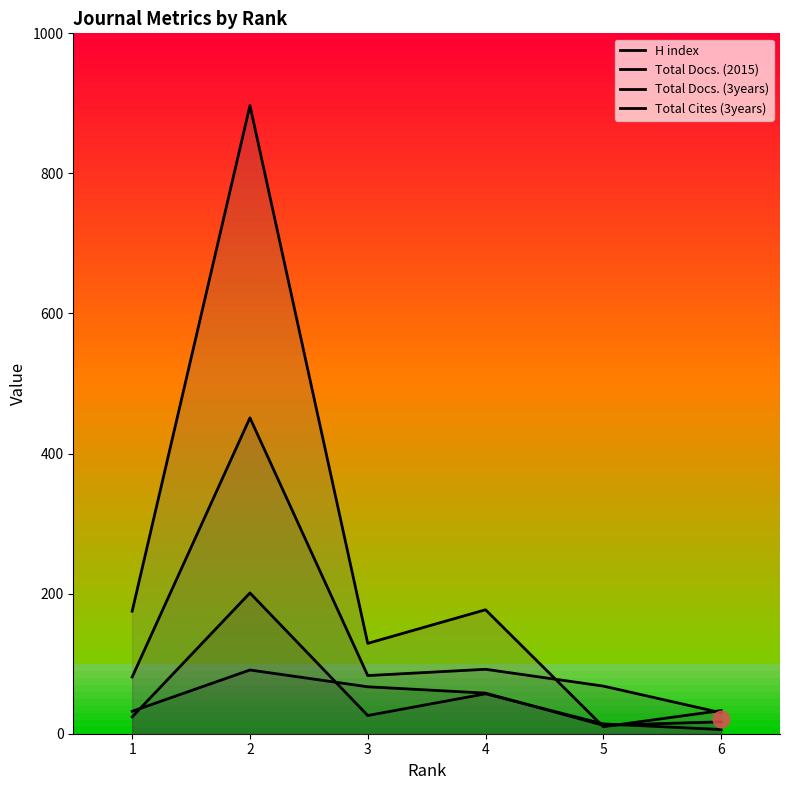

Rank the series at 4 from highest to lowest value.

Total Cites (3years), Total Docs. (3years), H index, Total Docs. (2015)